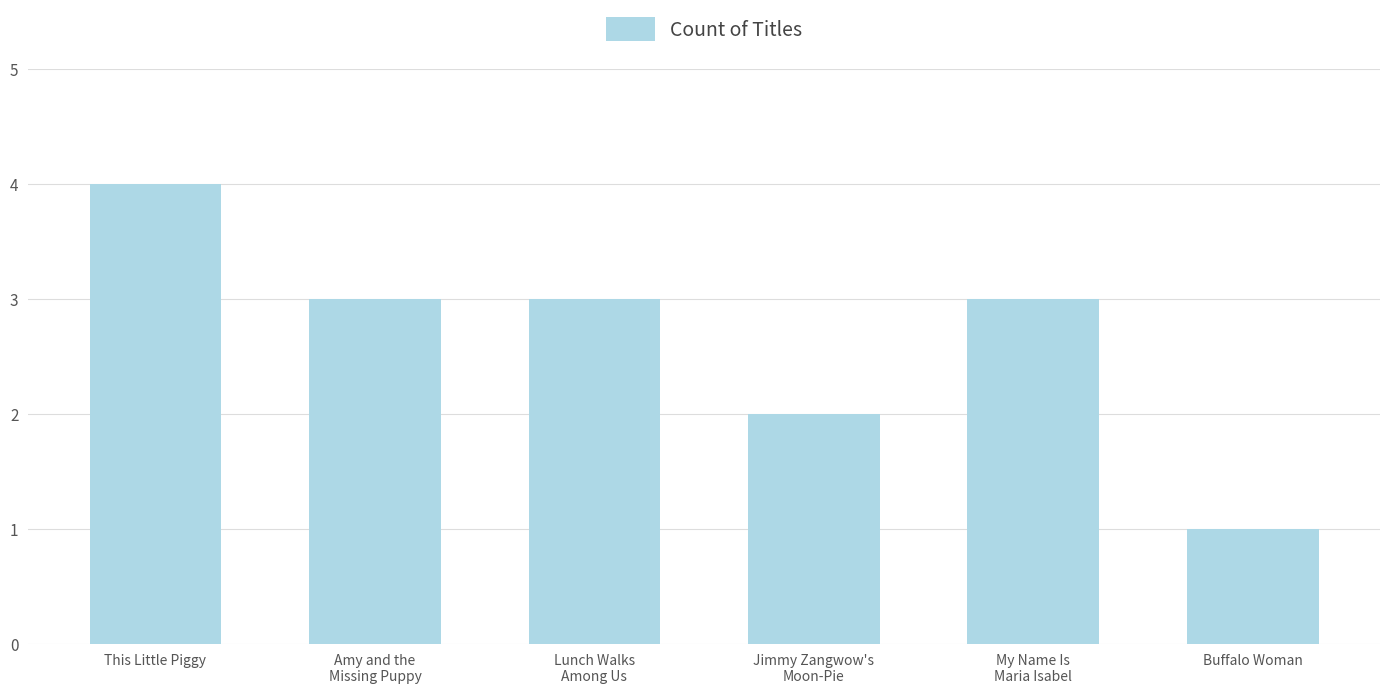

Where is the data nearest to the value 2?

Jimmy Zangwow's
Moon-Pie